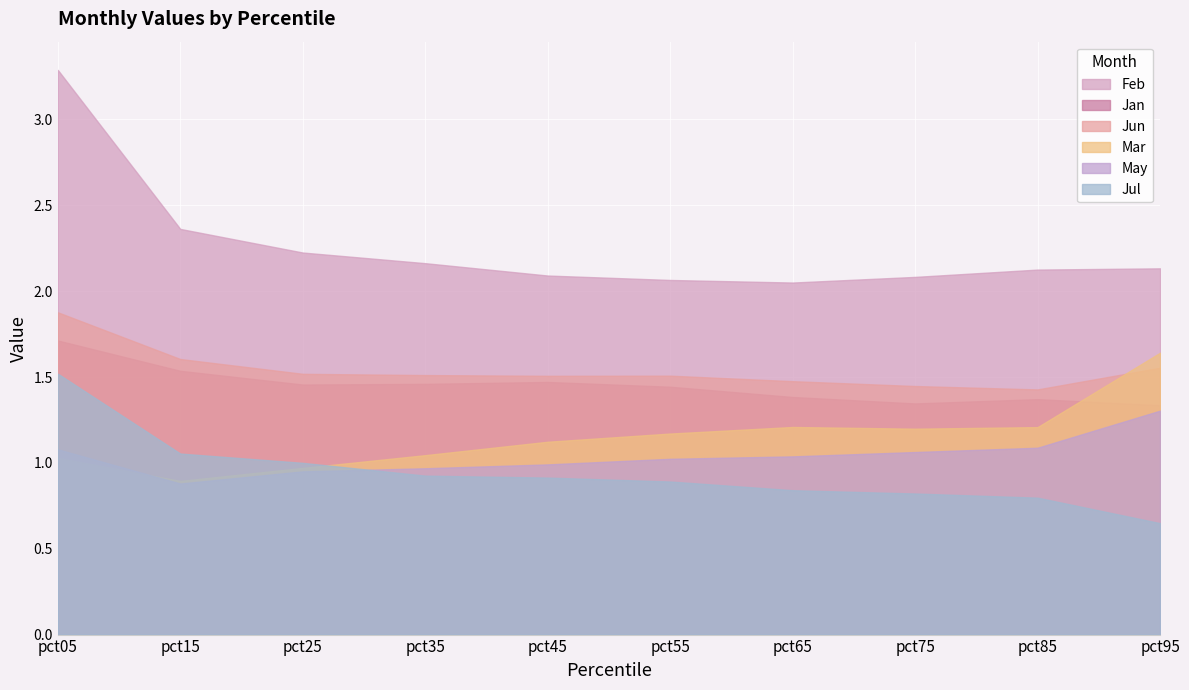

What is the value of the Feb point at the 2nd from the left?

2.4